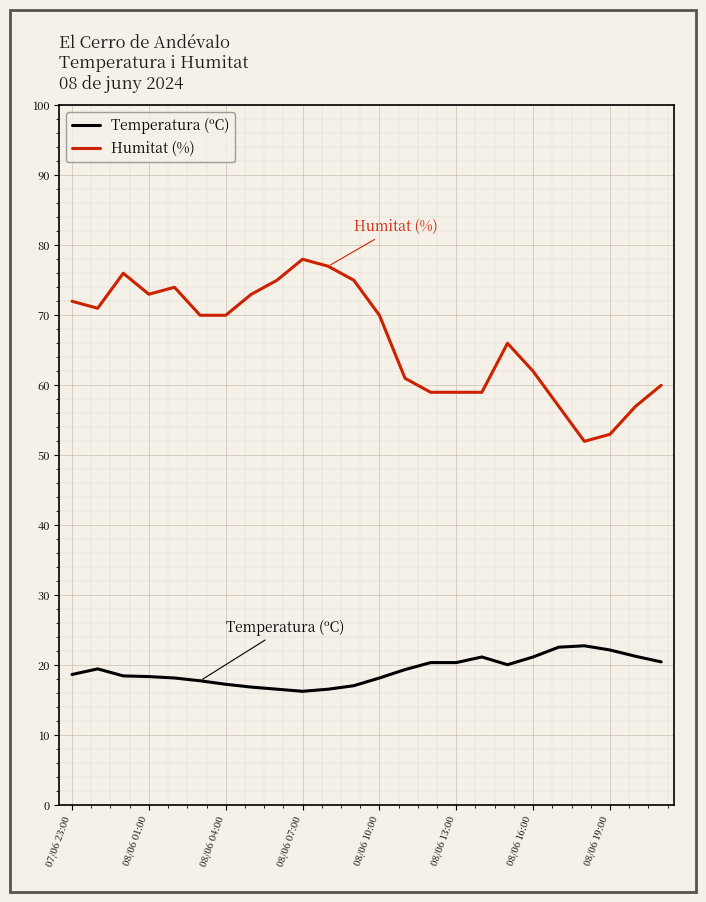

What is the minimum value for Temperatura (ºC)?

16.3